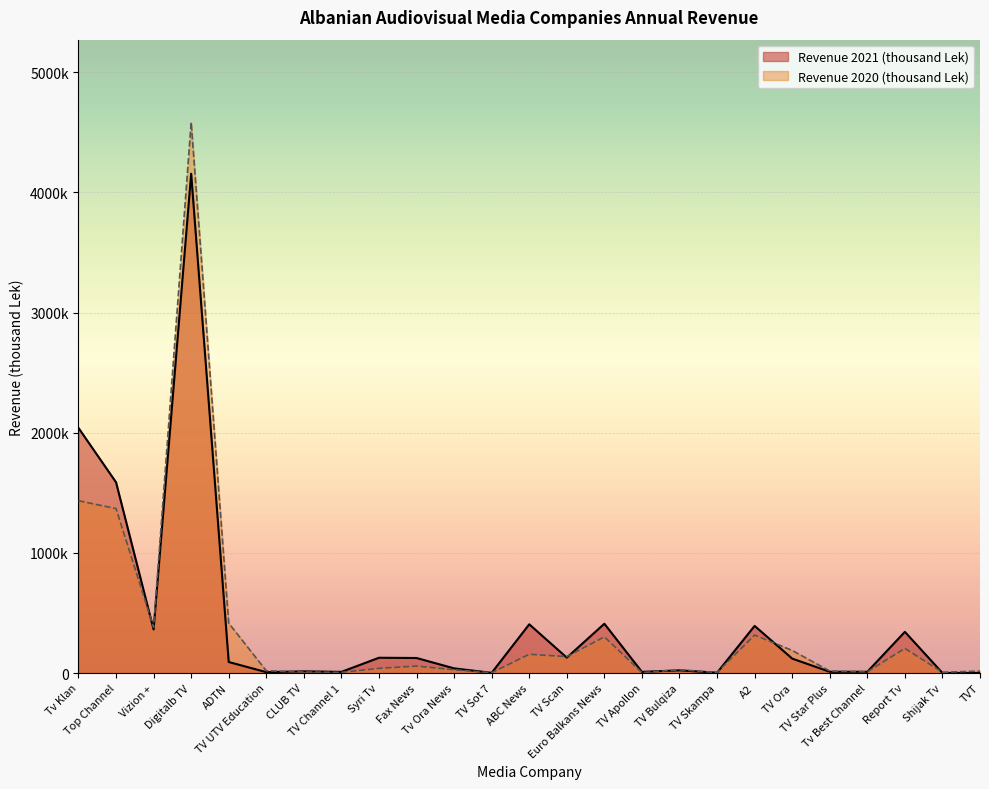

At how many categories does at least one series exceed 4359852?

1